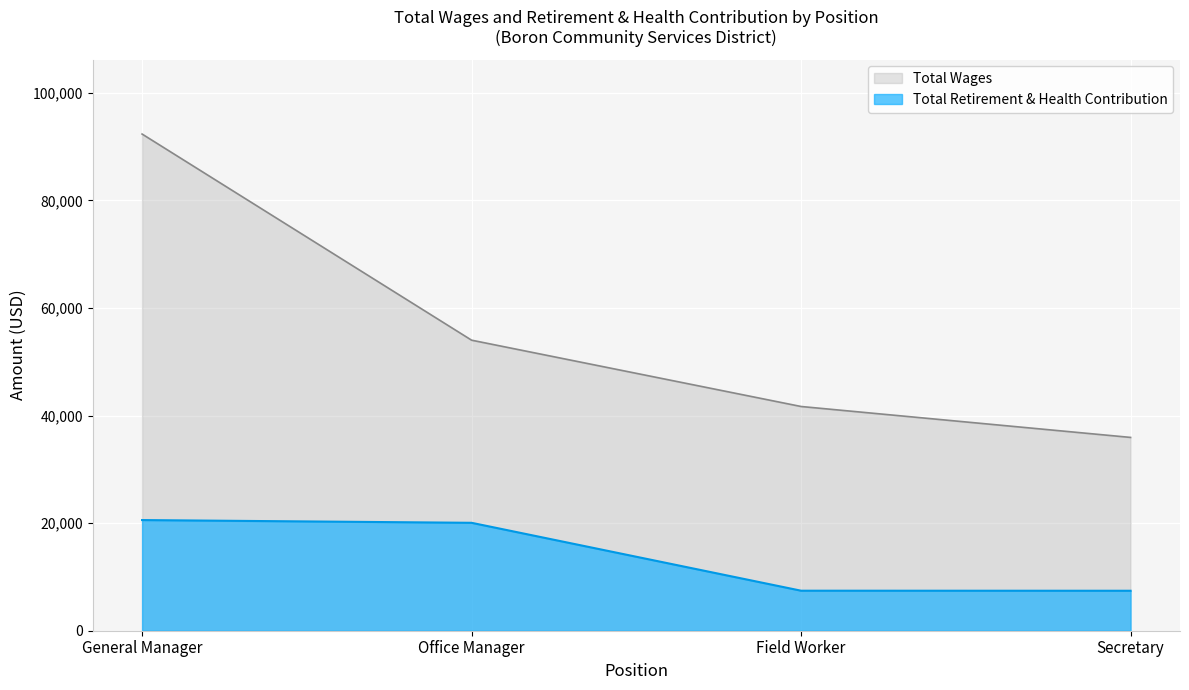

What is the label of the 2nd point from the right?

Field Worker